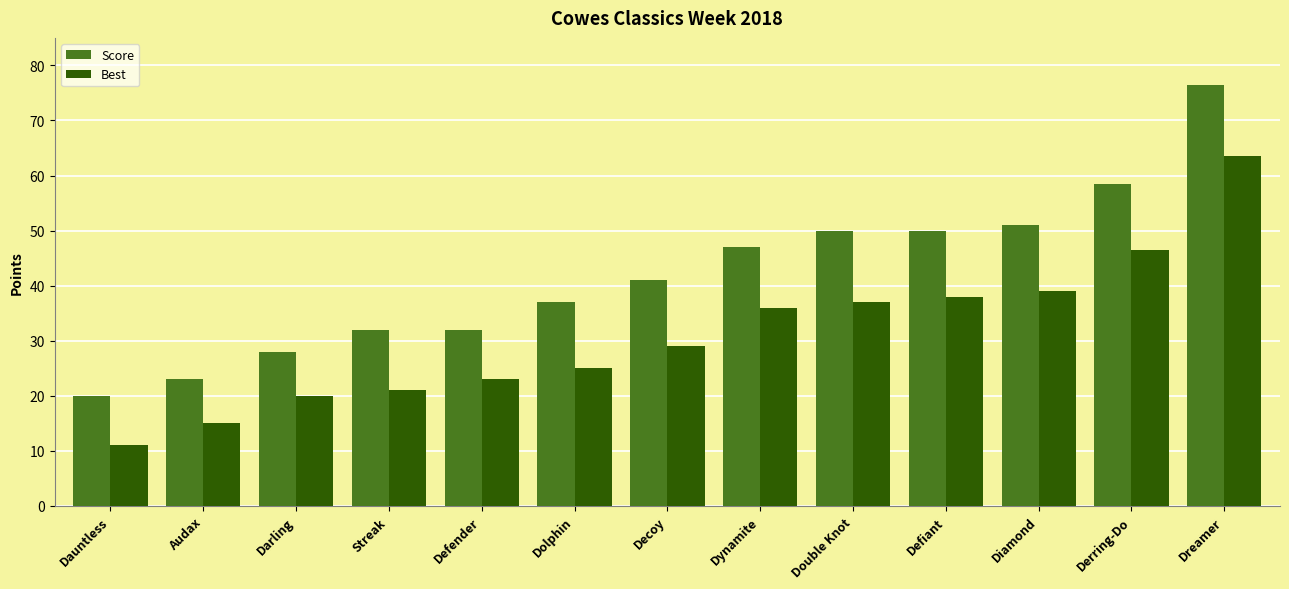

What is the label of the 9th bar from the right?

Defender